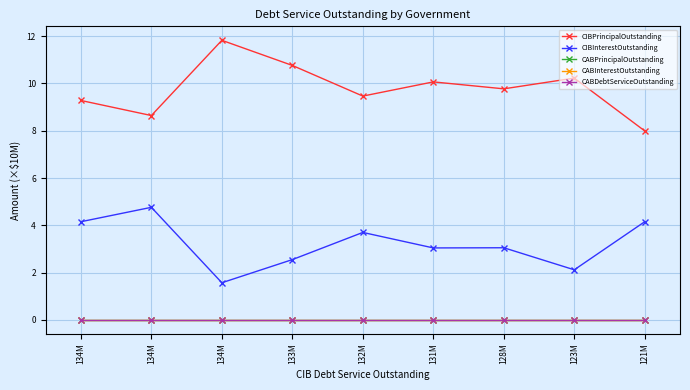

True or false: CABInterestOutstanding has more than 1 interior local peaks.

False